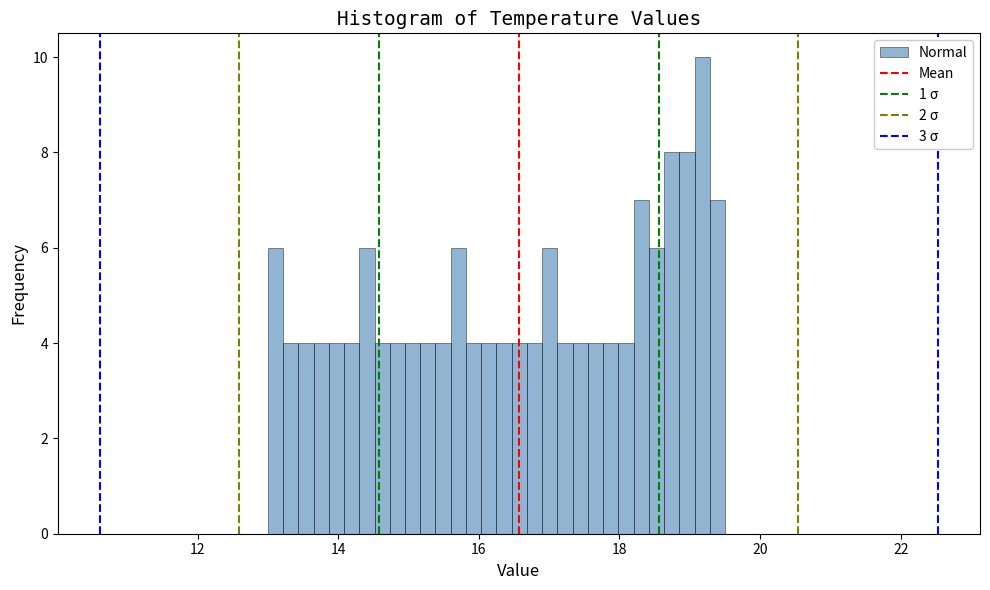

Read against the x-axis, roughly where is the centre of the tallest bar?

19.2